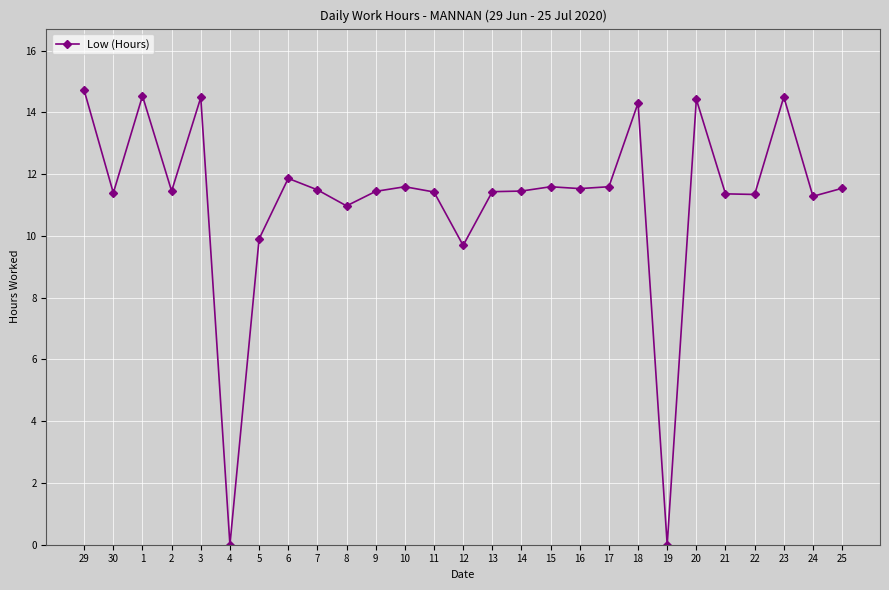

How many lines are shown in the chart?

1